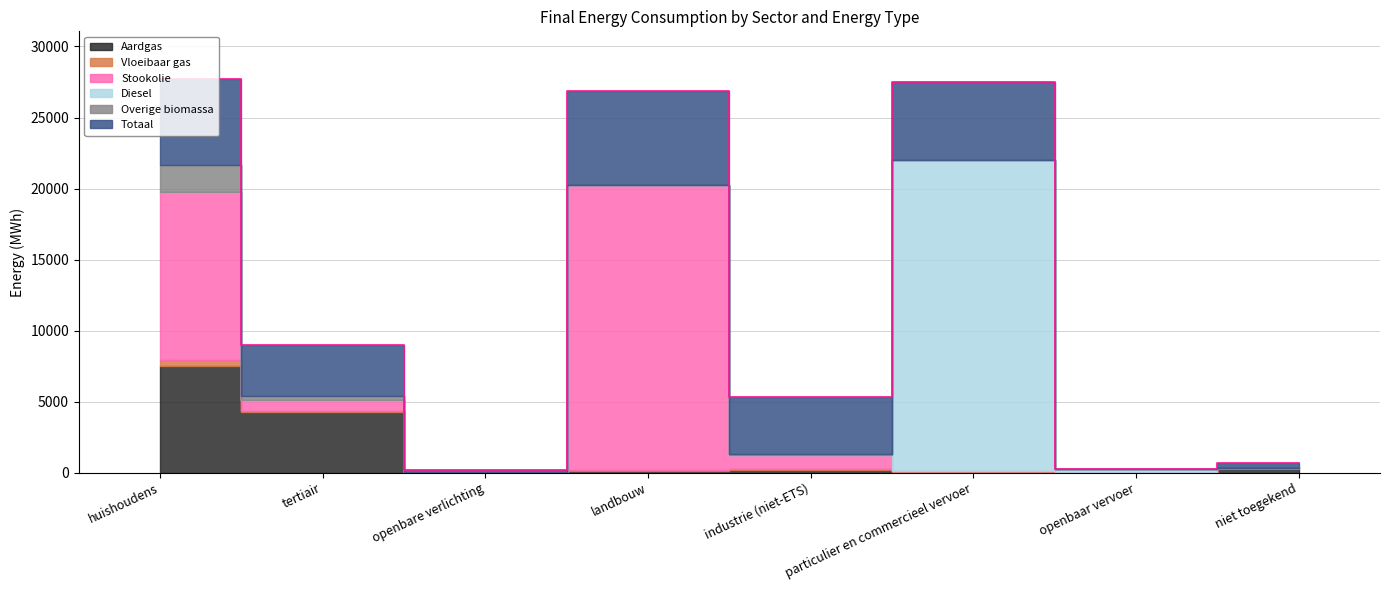

List the series in order of their peak value, highest first.

Totaal, Diesel, Stookolie, Aardgas, Overige biomassa, Vloeibaar gas